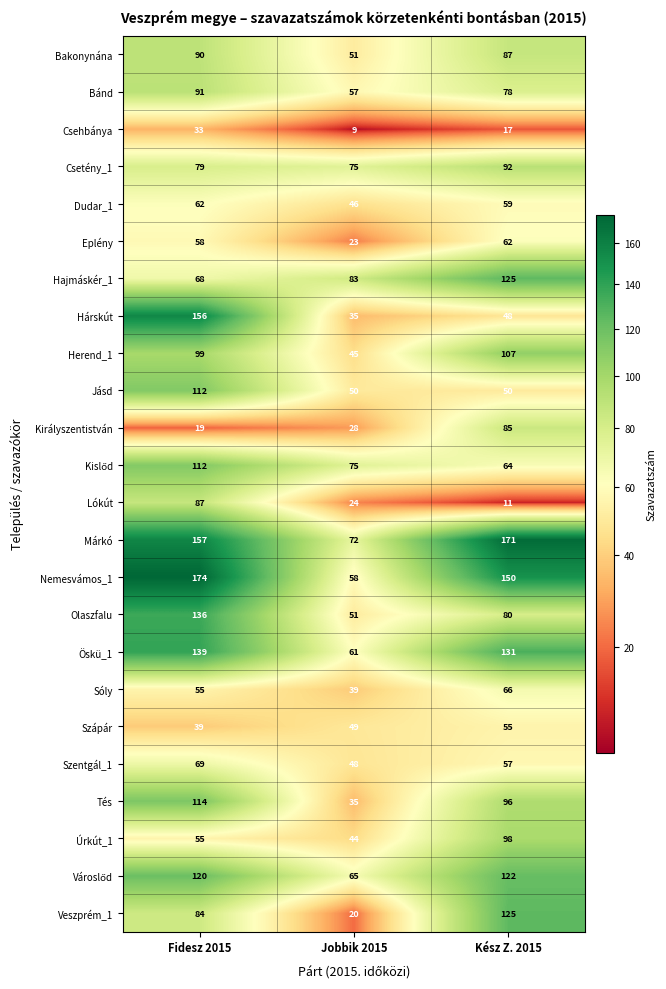

Which series has the largest total across all categories?

Márkó